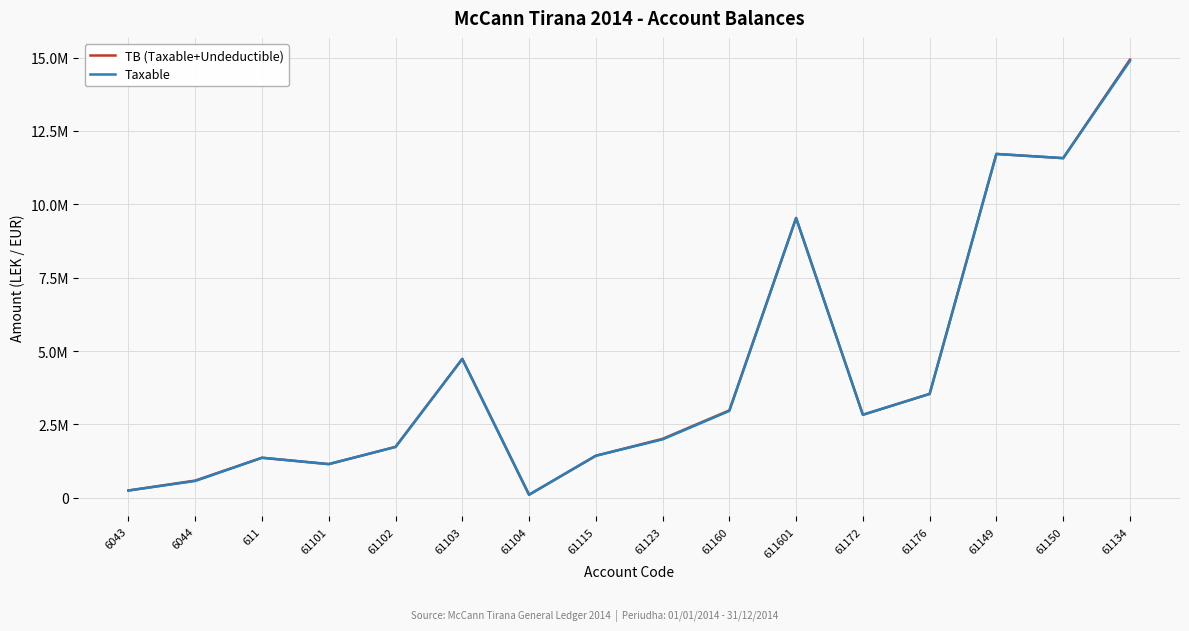

Which series has the widest spread of values?

TB (Taxable+Undeductible)